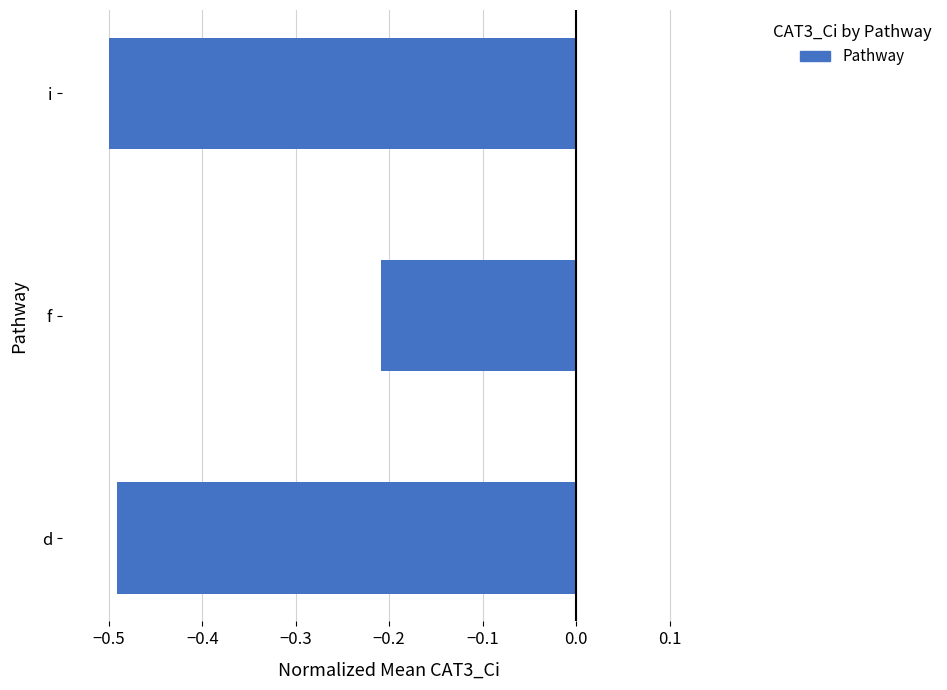

The value at f is -0.1. True or false?

False